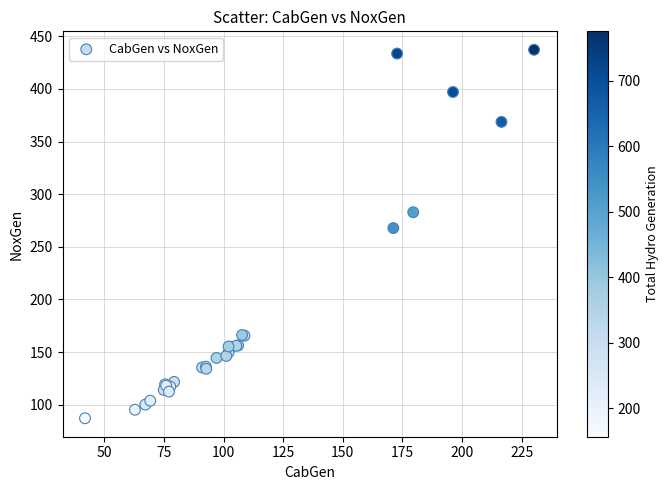

What Y value in the scatter plot is closest to 262?

267.8